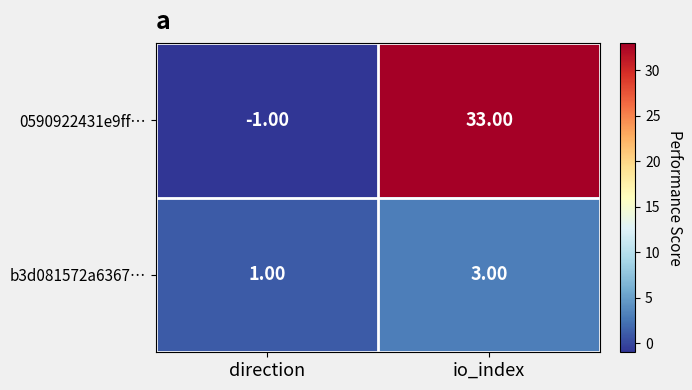

What is the spread (max minus min) of values at io_index?

30